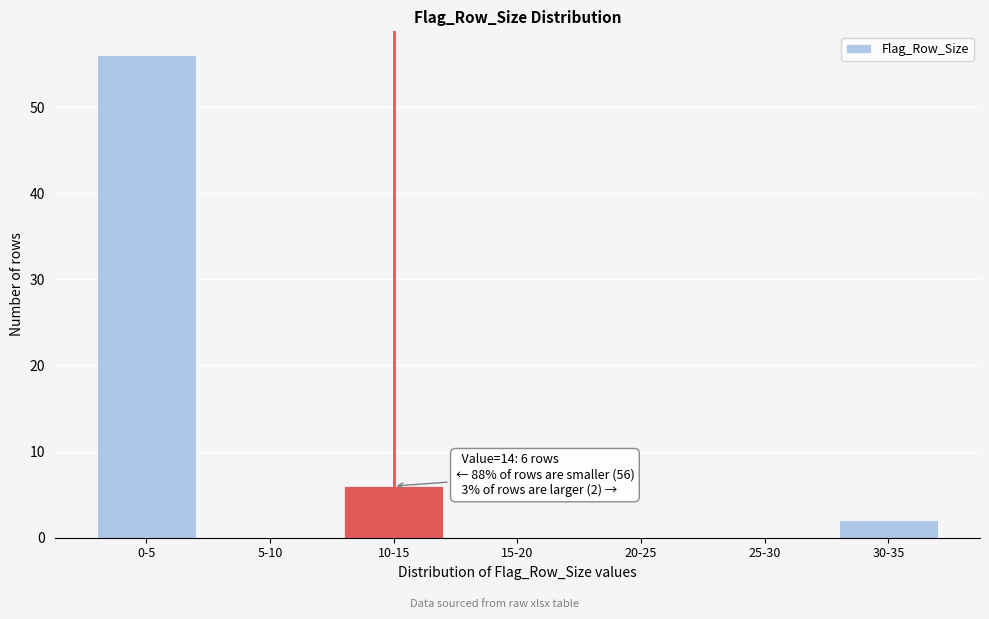

Reading left to right, list all the values displayed in this chart.

0-5=56	5-10=0	10-15=6	15-20=0	20-25=0	25-30=0	30-35=2